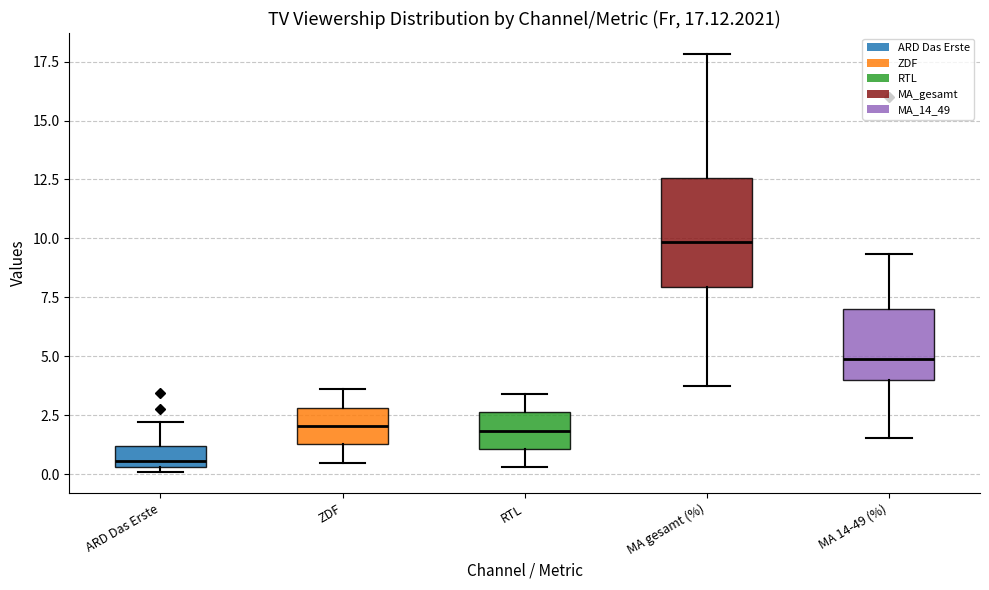

Comparing the boxes themselves (not the whiskers), which one is the tallest?

MA gesamt (%)